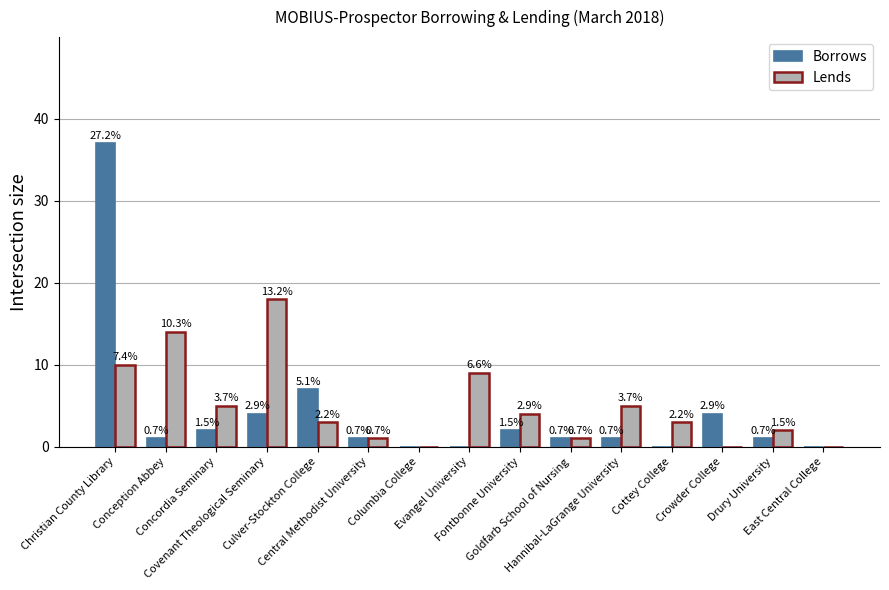

Which series changed the most between Columbia College and Crowder College?

Borrows